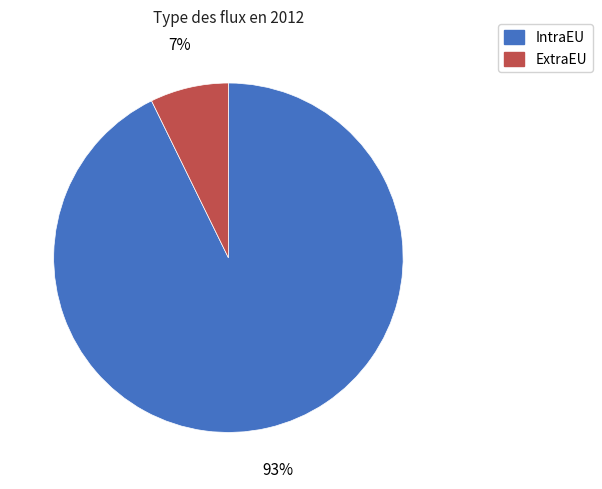

Count the number of slices in the pie.

2